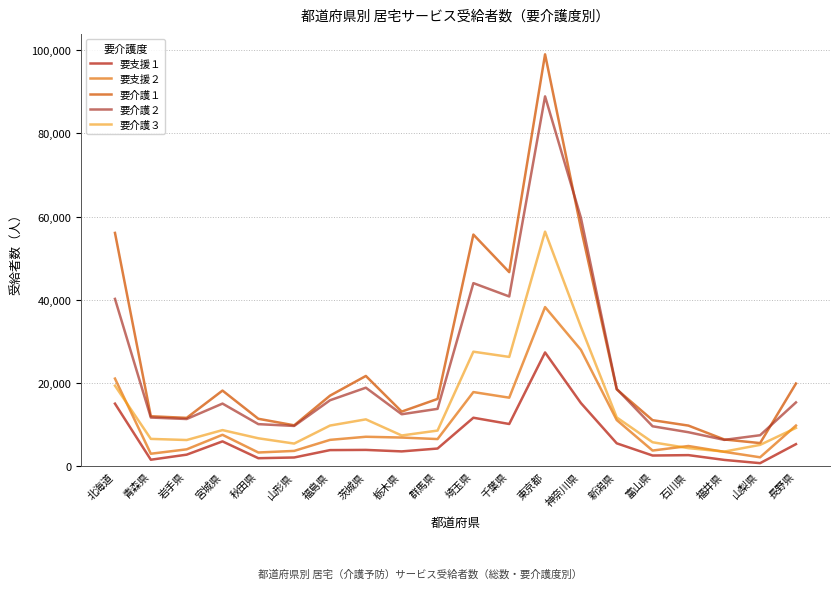

What is the minimum value shown in the chart?

736